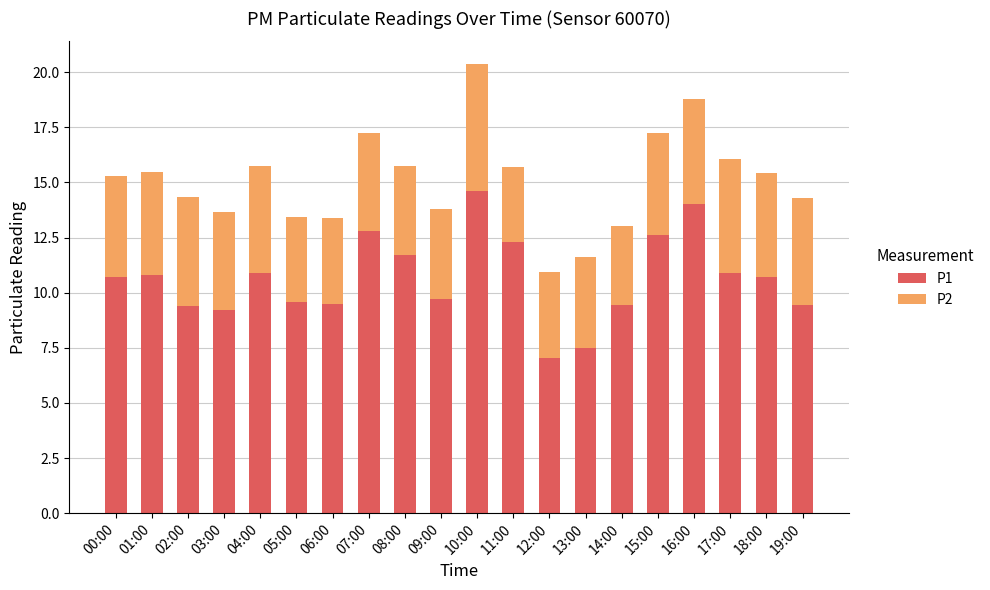

The value of P1 at 05:00 is 9.6. True or false?

True